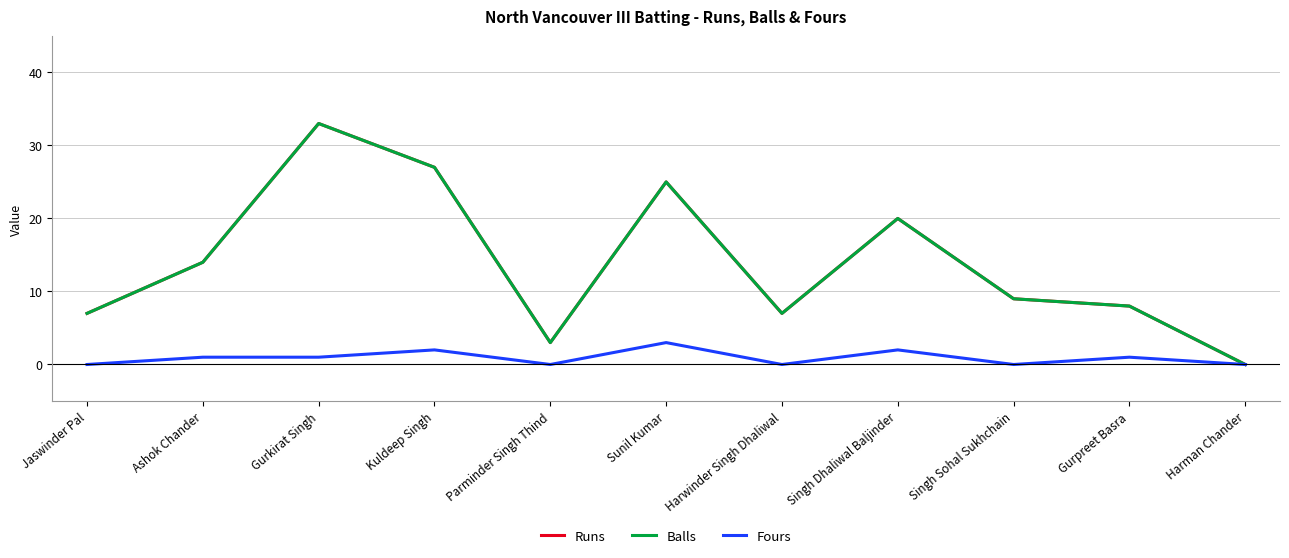

Does the chart display data point markers on the line(s)?

No